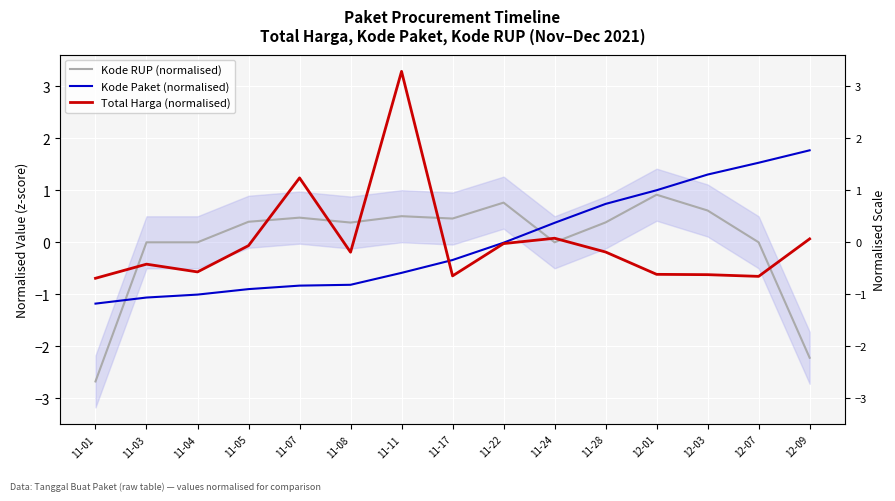

How many data points in Total Harga (normalised) are above 0?

4